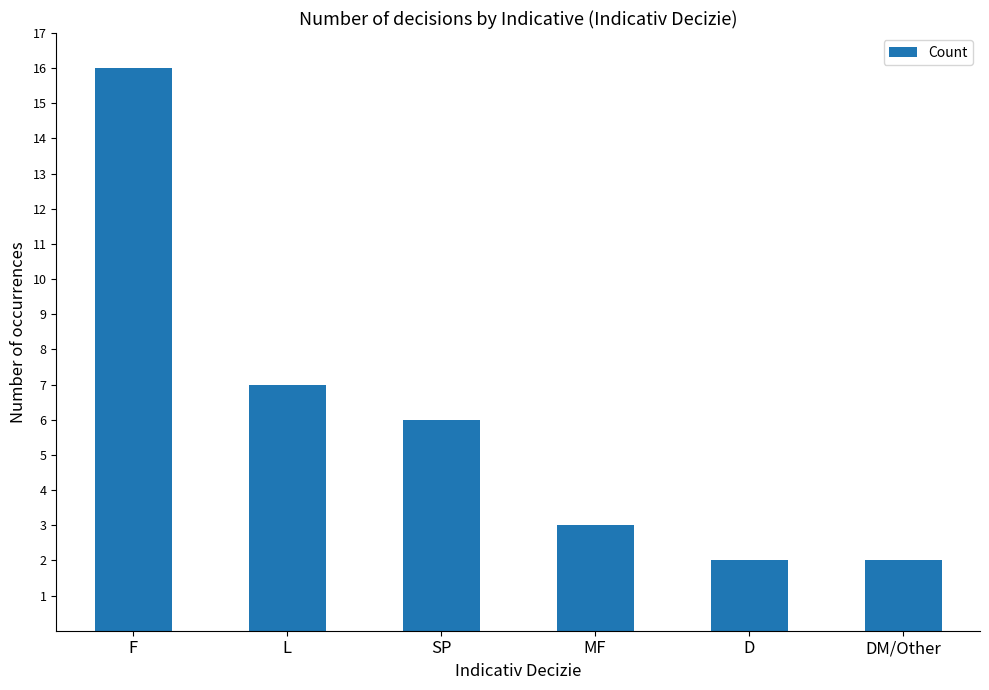

What is the difference between the values at MF and D?

1